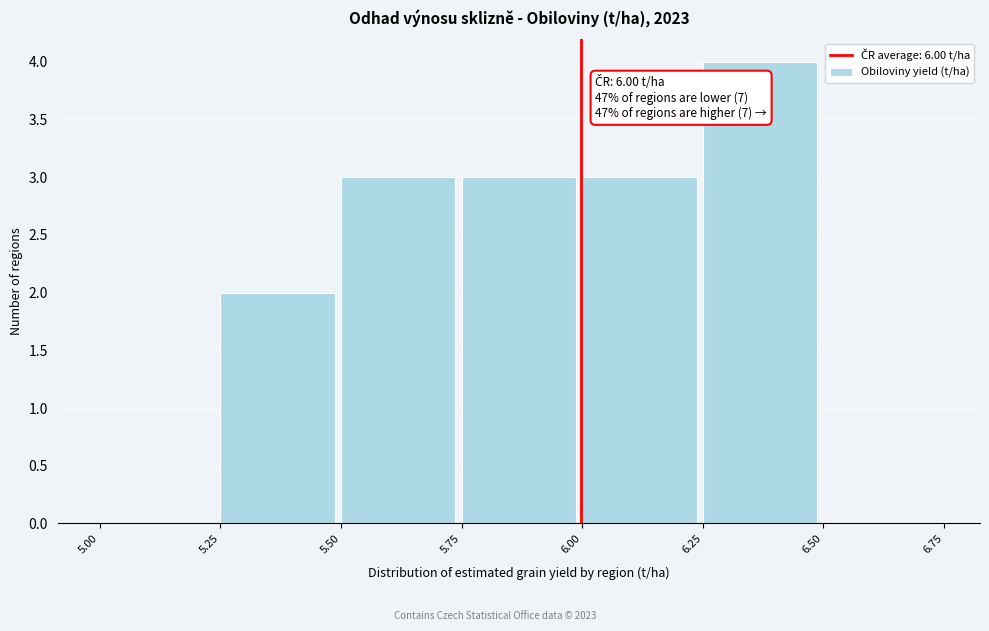

Over which range of the x-axis is the bar tallest?

6.25 to 6.50